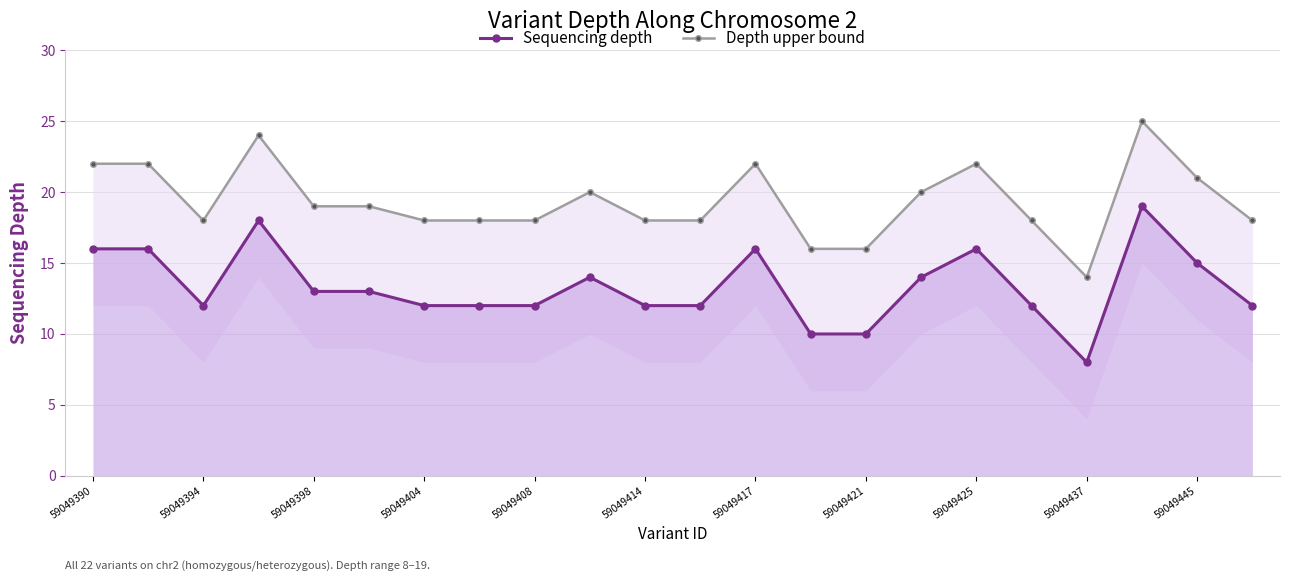

How many data points in Depth upper bound are less than 19?

11